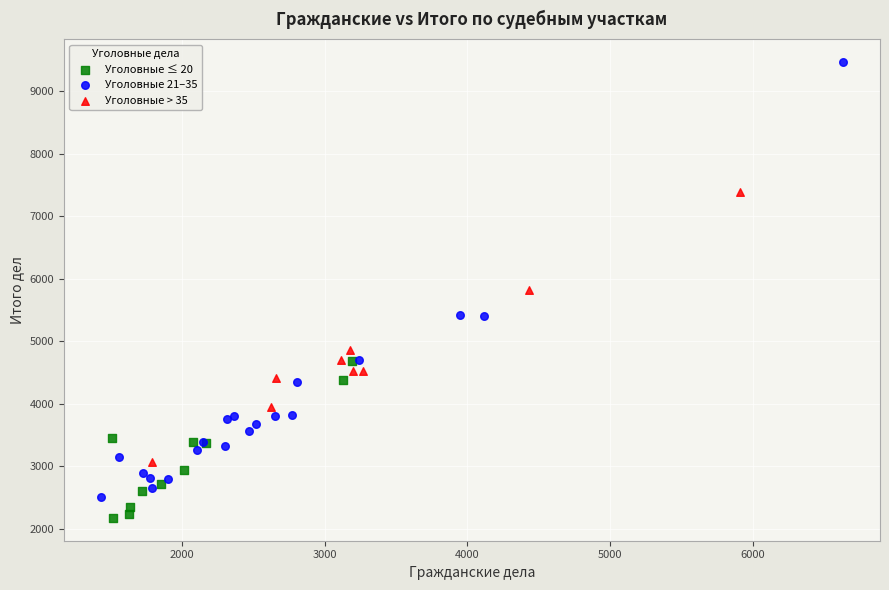

Which series has the widest spread of Y values?

Уголовные 21–35